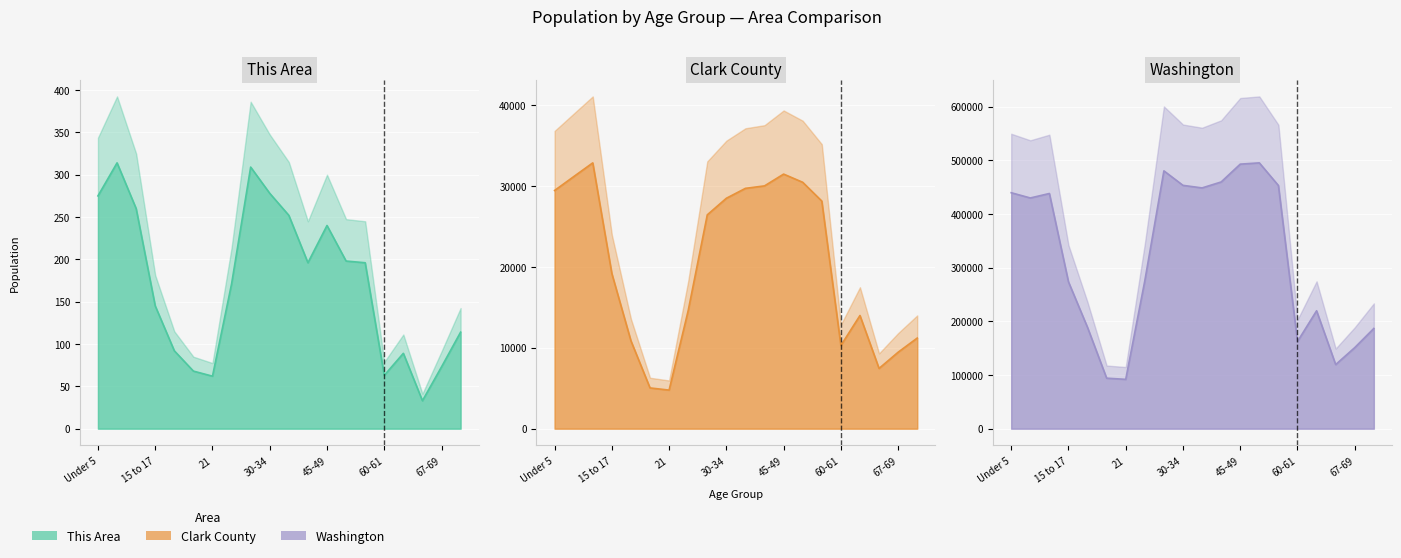

Reading left to right, list all the values displayed in this chart.

This Area: Under 5=275	5 to 9=314	10 to 14=260	15 to 17=145	18-19=92	20=68	21=62	22-24=171	25-29=309	30-34=278	35-39=252	40-44=196	45-49=240	50-54=198	55-59=196	60-61=63	62-64=89	65-66=33	67-69=73	70-74=114
Clark County: Under 5=29429	5 to 9=31139	10 to 14=32840	15 to 17=19167	18-19=10854	20=5033	21=4764	22-24=14586	25-29=26418	30-34=28467	35-39=29691	40-44=29997	45-49=31452	50-54=30440	55-59=28119	60-61=10276	62-64=13981	65-66=7442	67-69=9446	70-74=11194
Washington: Under 5=439657	5 to 9=429877	10 to 14=438233	15 to 17=273587	18-19=188541	20=94086	21=91883	22-24=275543	25-29=480398	30-34=453383	35-39=448607	40-44=459698	45-49=492909	50-54=495296	55-59=453078	60-61=162454	62-64=219633	65-66=119417	67-69=151057	70-74=186746